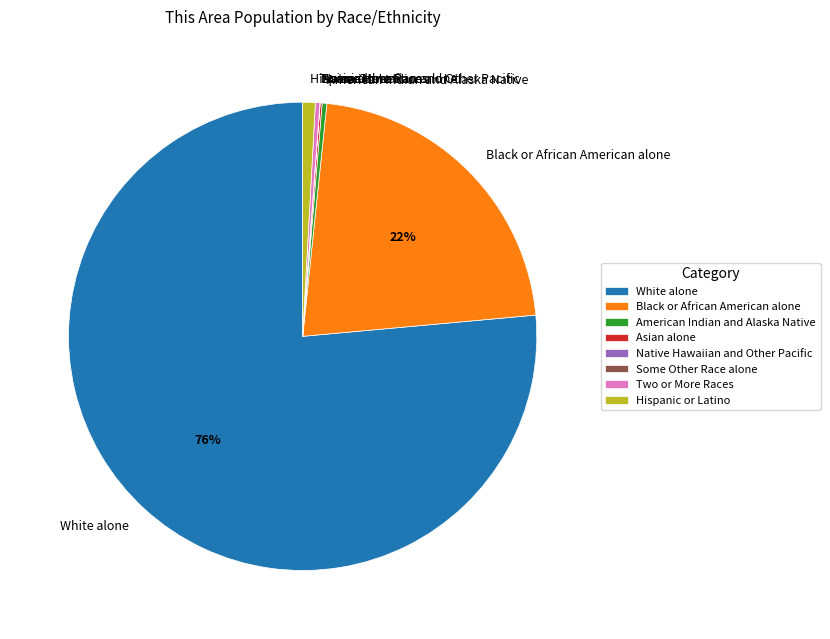

What is the majority slice?

White alone